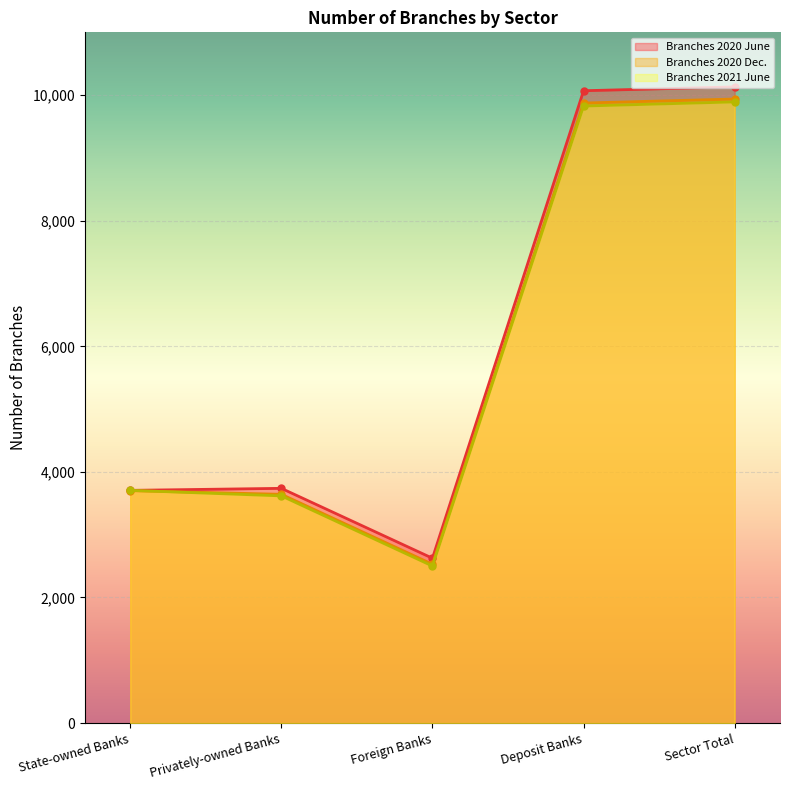

What position from the right is Foreign Banks?

3